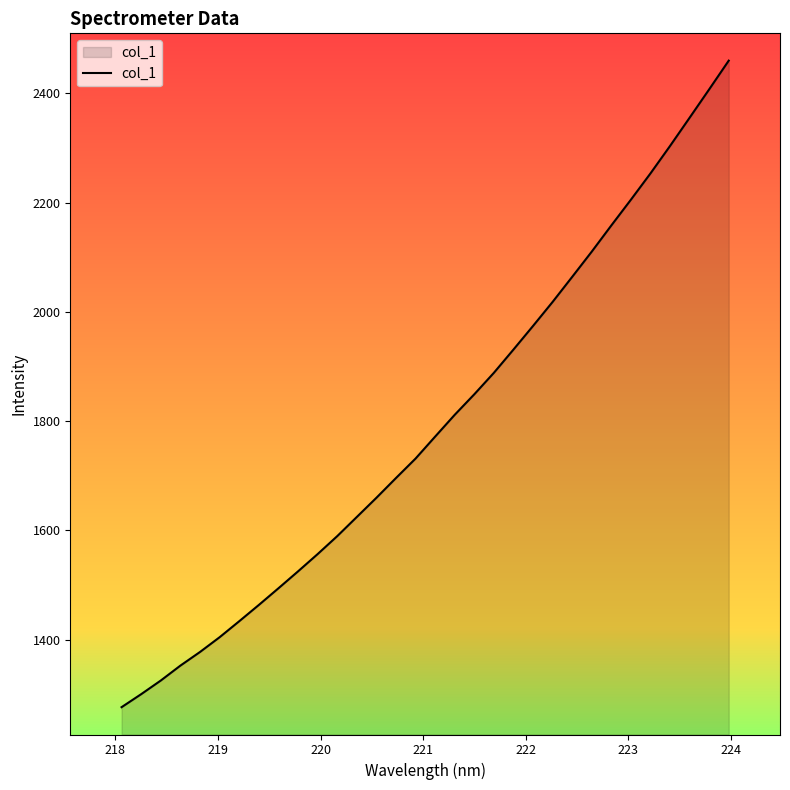

What is the smallest value displayed?

1276.5